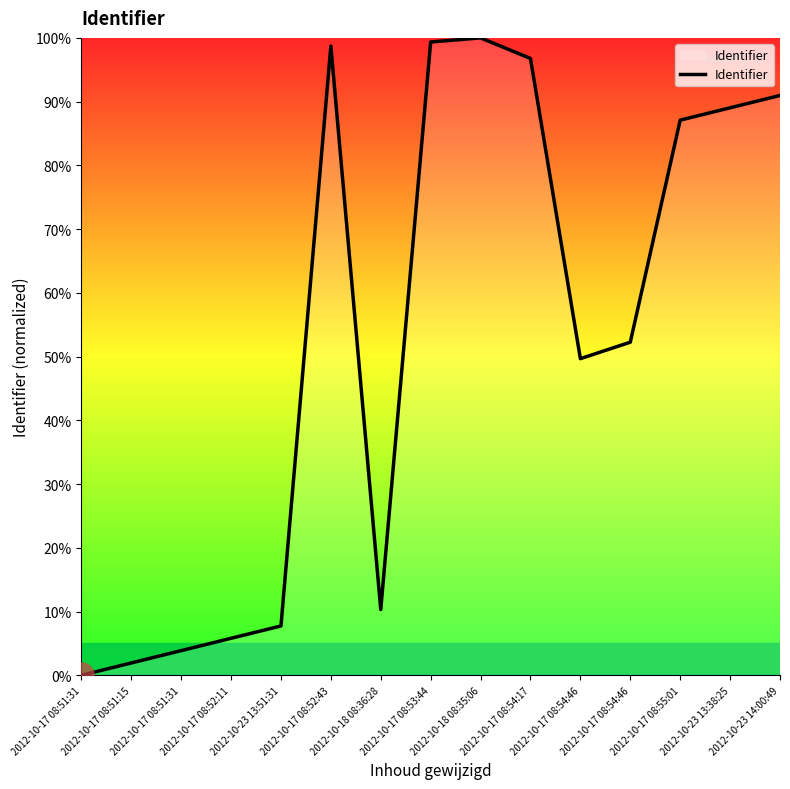

Is this an area chart (filled region under the line)?

Yes